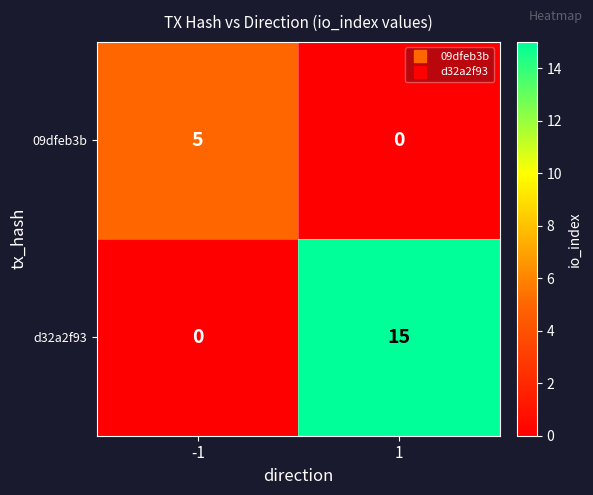

List the series in order of their overall mean, highest first.

d32a2f93, 09dfeb3b